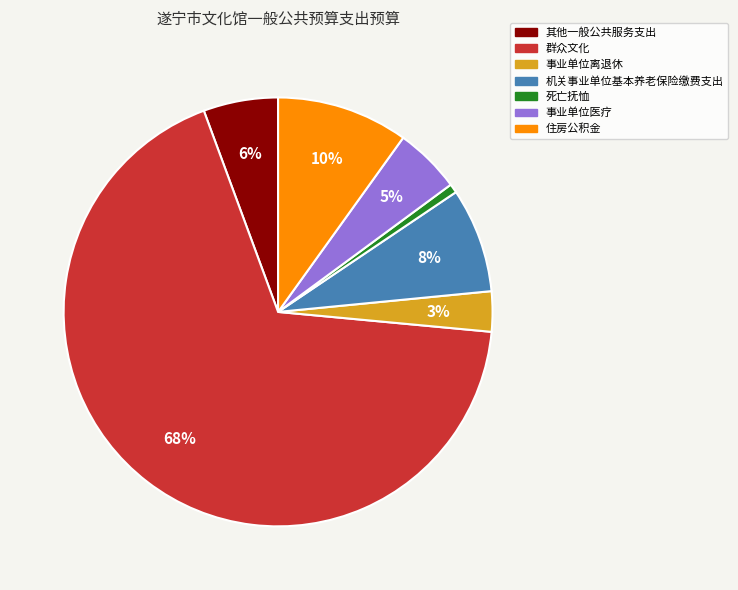

What is the largest slice in the pie chart?

群众文化